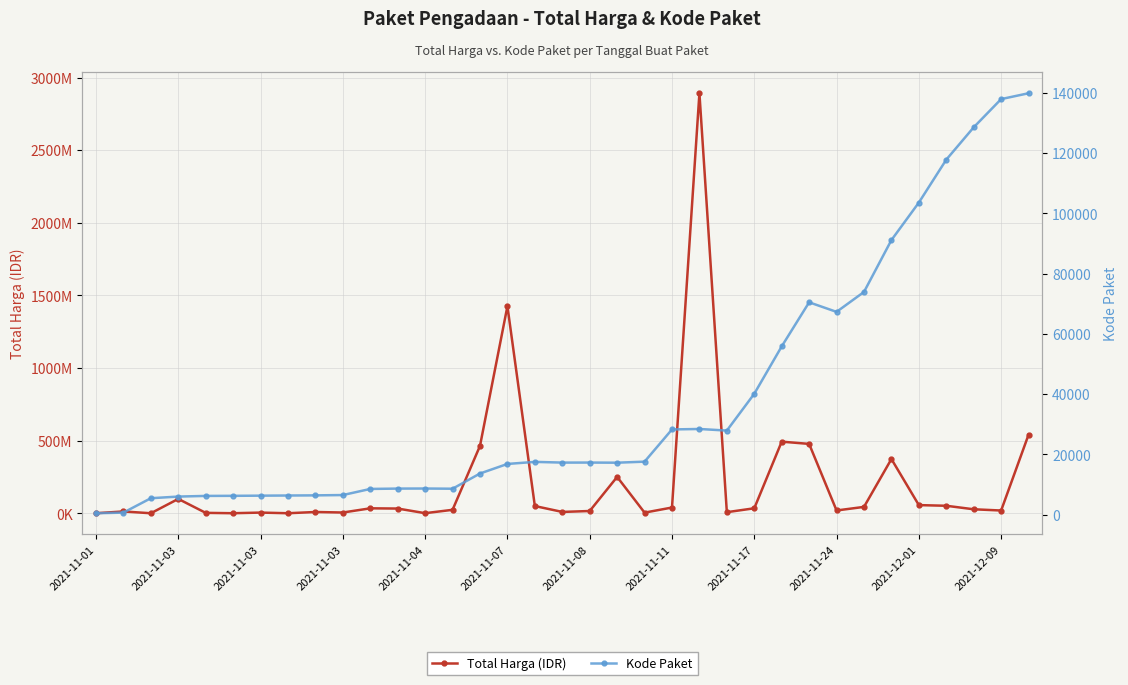

At which category is the sum across all series the highest?

22